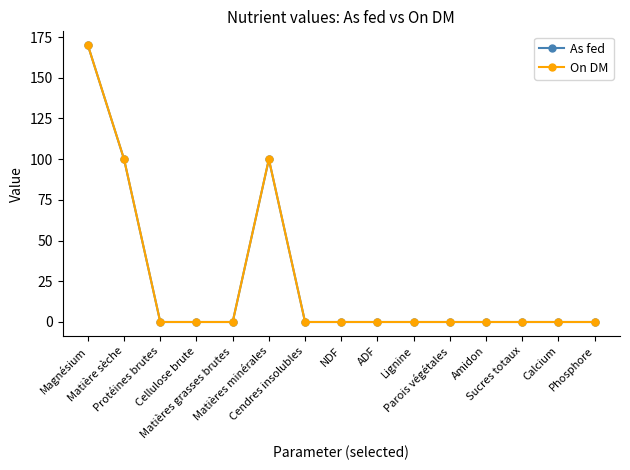

What is the difference between the As fed values at Phosphore and Matières minérales?

99.9